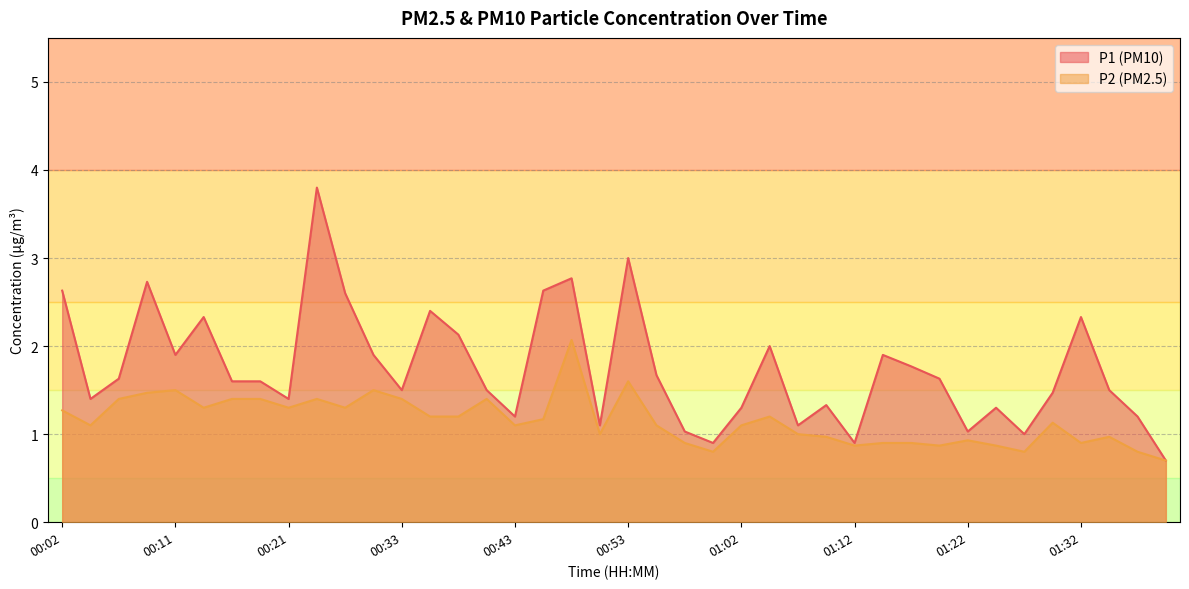

Does the chart have visible grid lines?

Yes